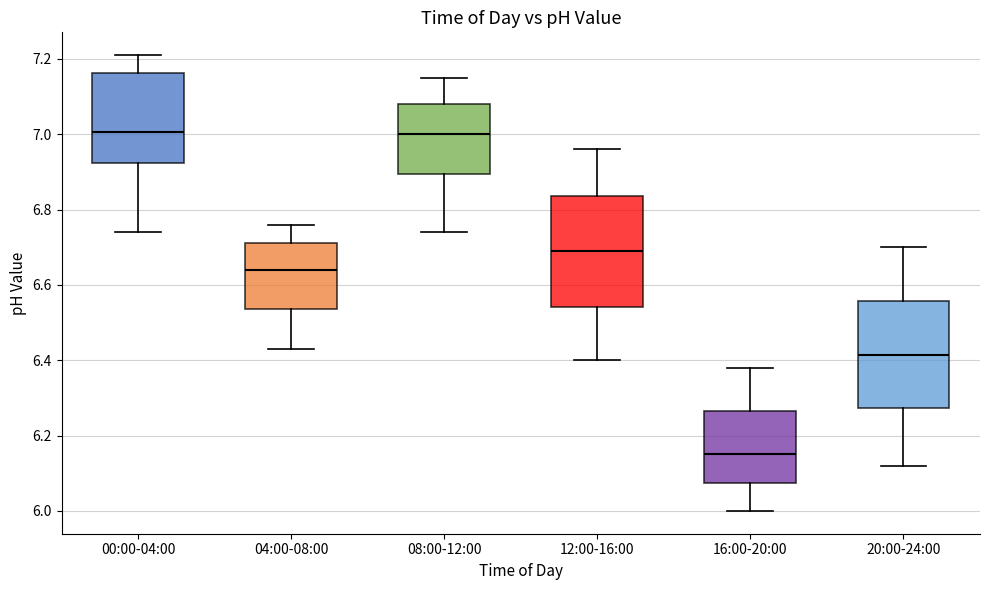

Where does the median line of the box for 08:00-12:00 sit on the y-axis? The values are not printed on the chart, so give them approximately, as read against the axis.

7.00